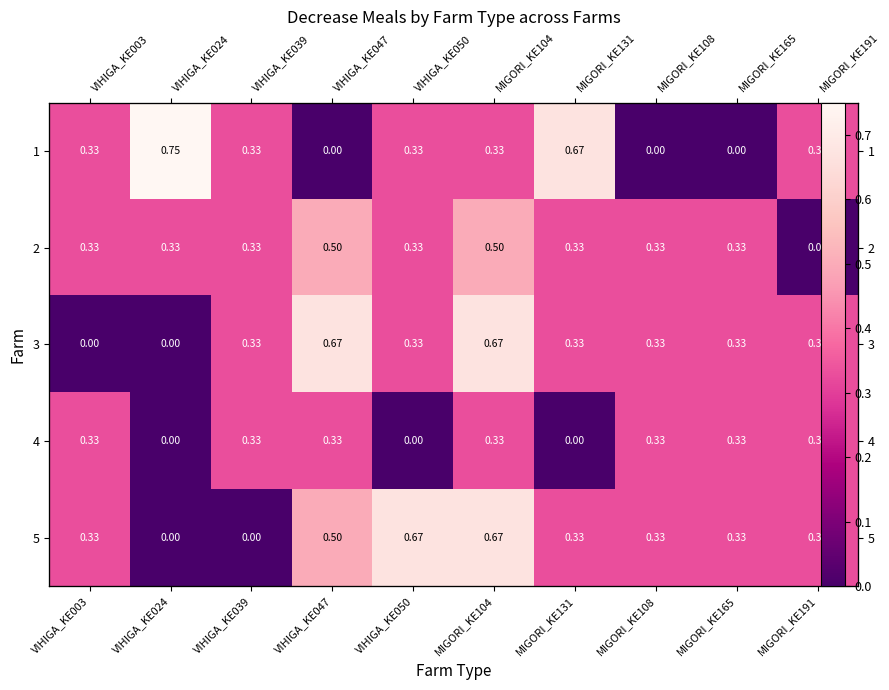

What is the average value of the 4 series?

0.2